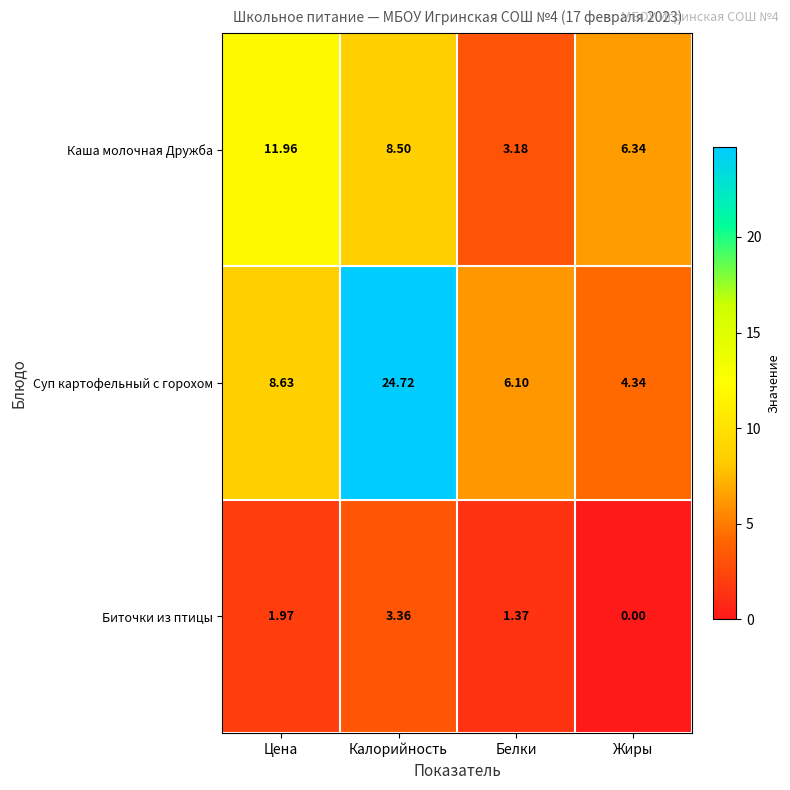

List the series in order of their overall mean, highest first.

Суп картофельный с горохом, Каша молочная Дружба, Биточки из птицы